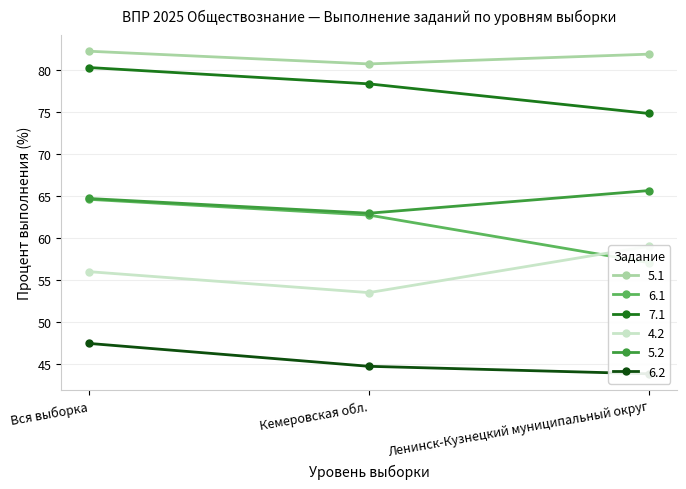

Which has a higher value, Ленинск-Кузнецкий муниципальный округ or Вся выборка?

Вся выборка